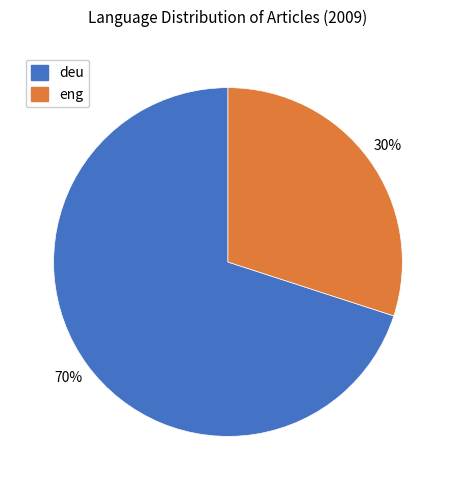

Approximately how many times larger is the value at deu compared to eng?

2.3